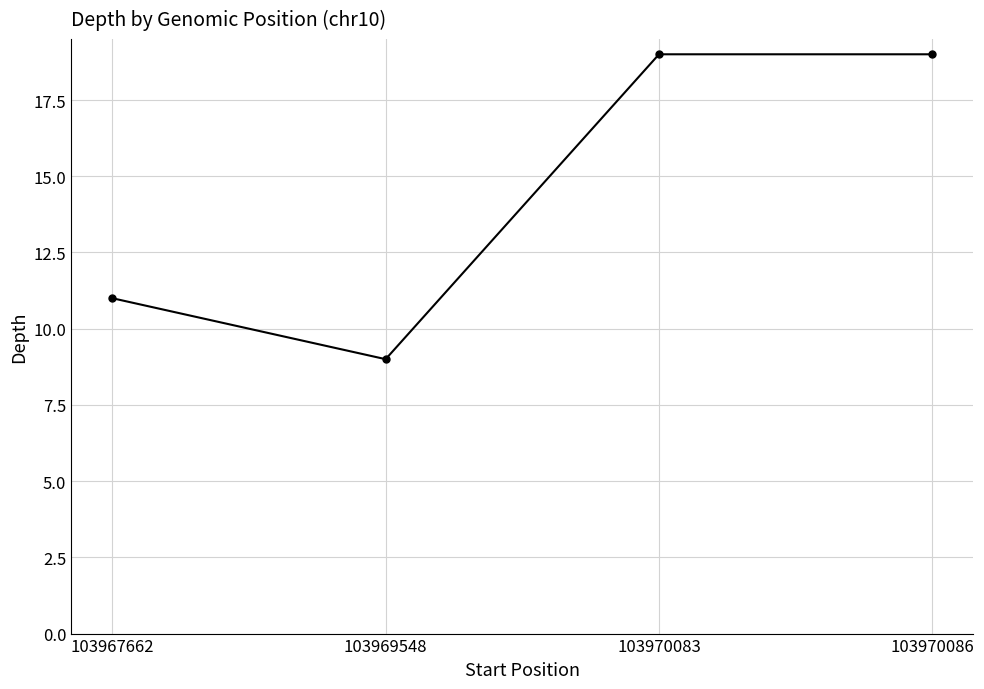

Count the values in the range 11 to 19.

3